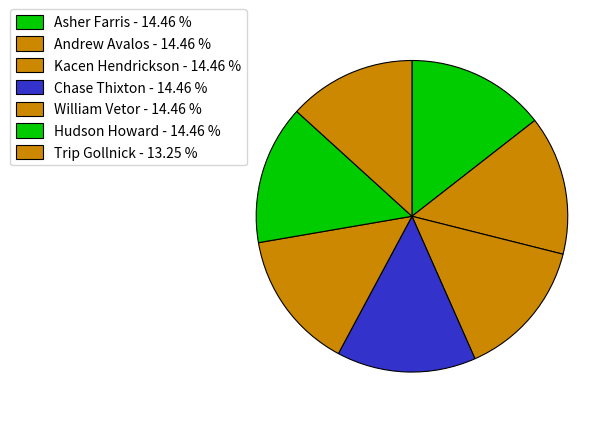

How many slices are in this pie chart?

7